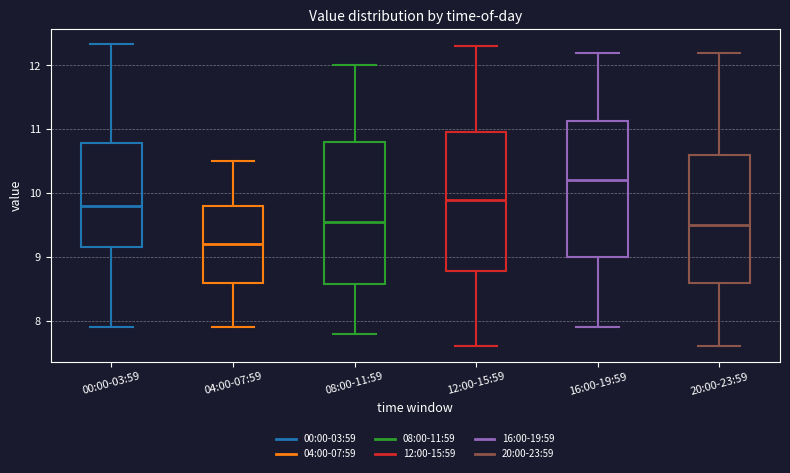

Which box has the lowest median line?

04:00-07:59